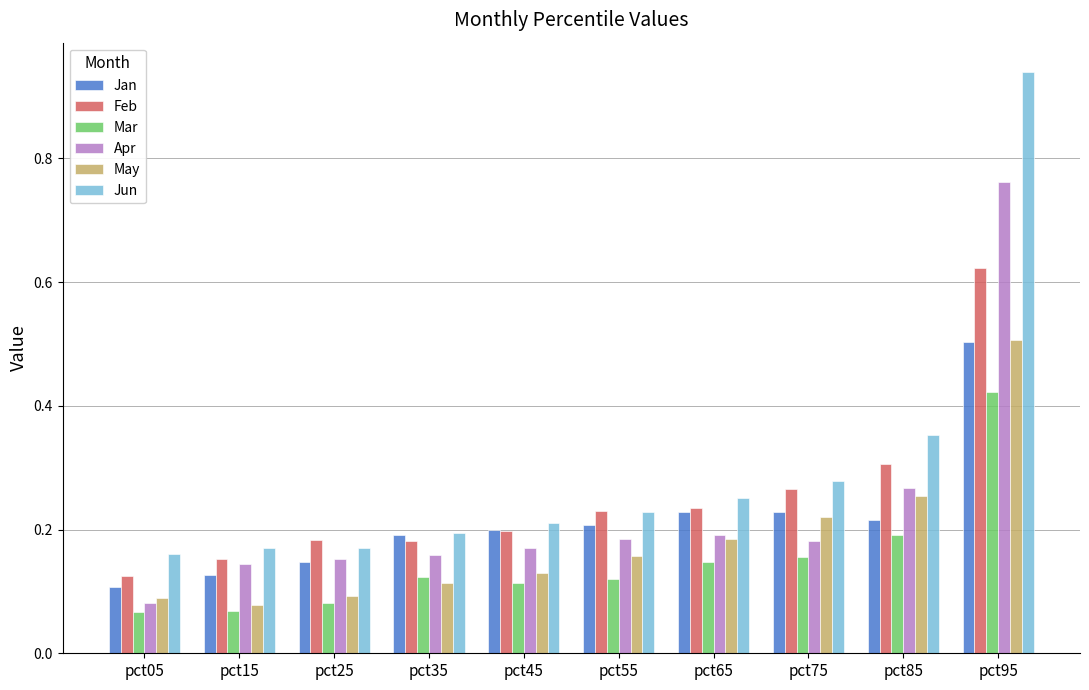

Where is Jun nearest to the value 0?

pct05